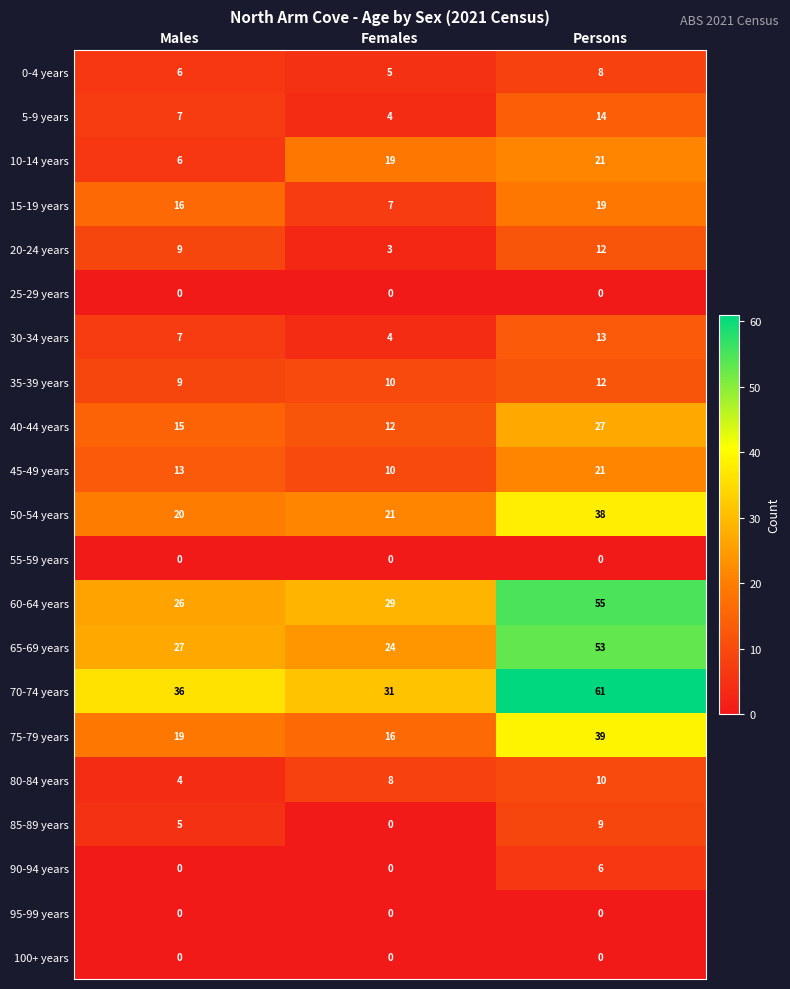

What is the sum of the 40-44 years values at Males and Females?

27